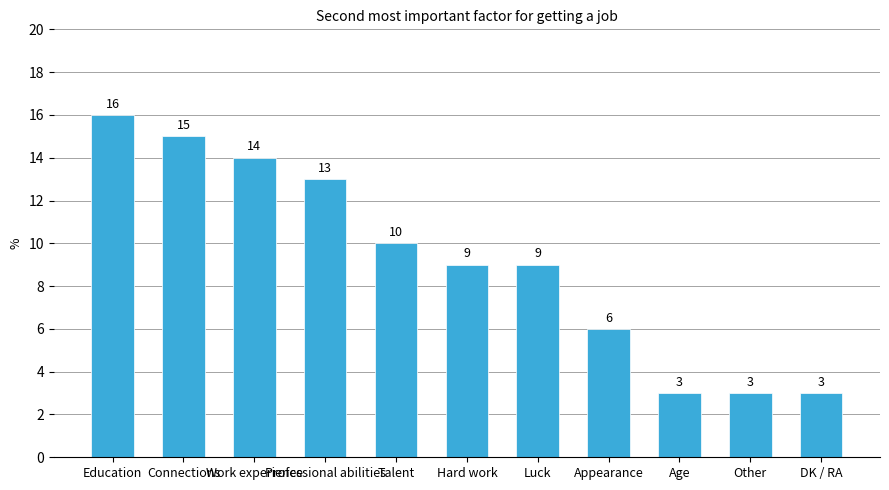

What is the change in value from Education to Other?

-13